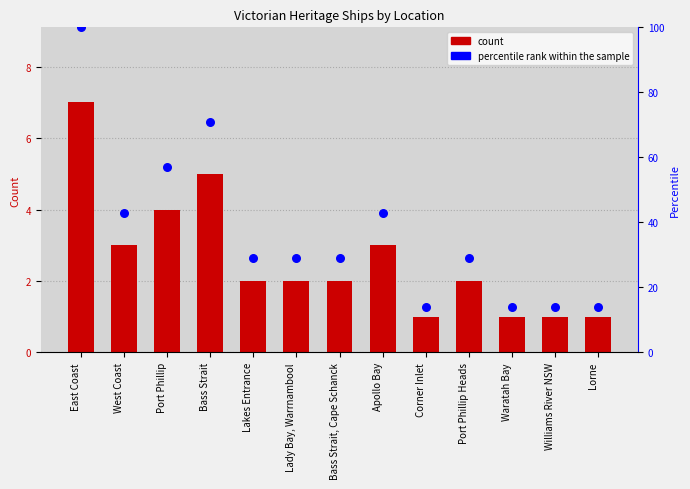

Which series contains the lowest Y value?

Ship Count